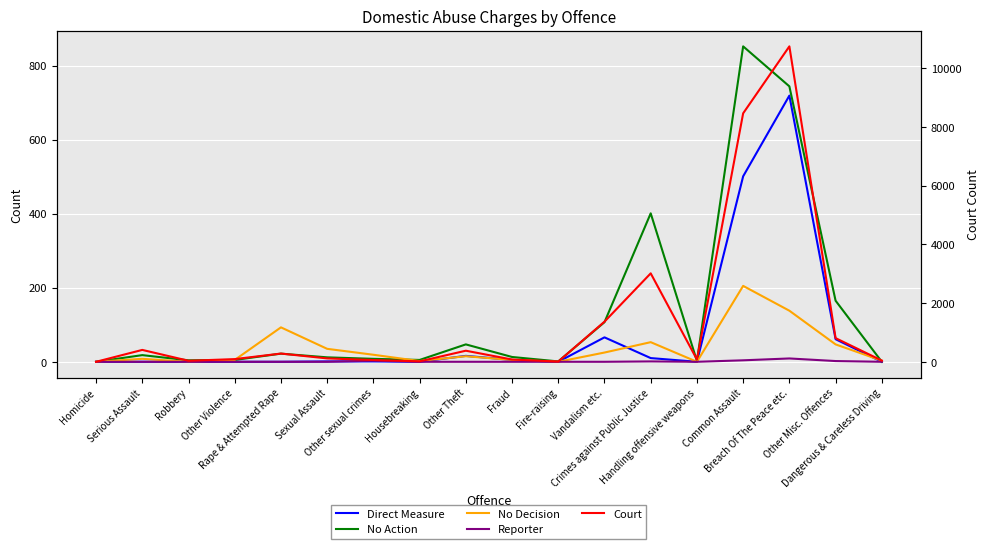

What is the label of the 1st point from the left?

Homicide